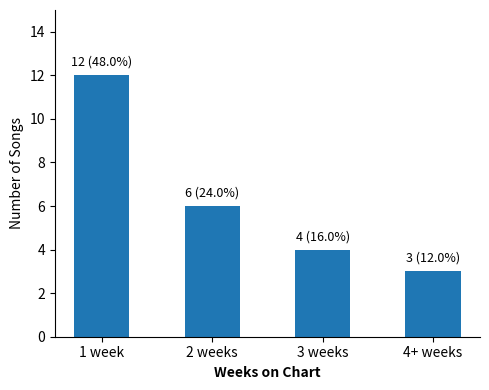

Is it true that the value at 4+ weeks is 3?

True